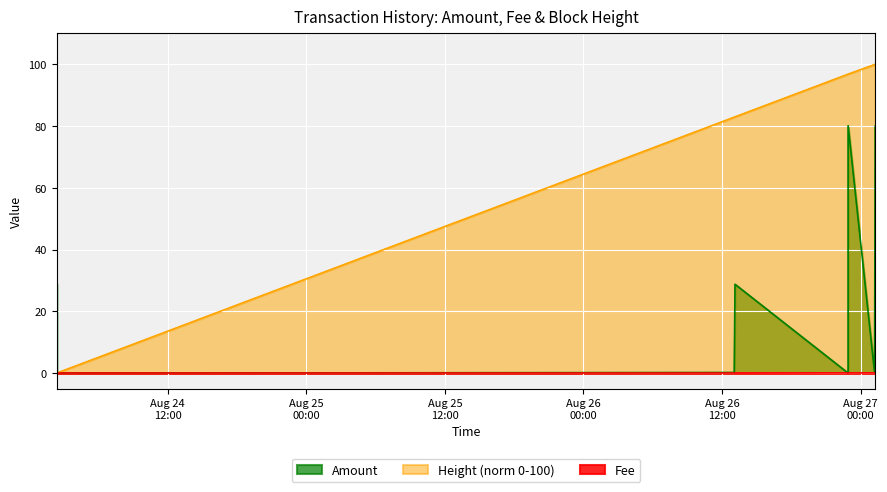

The Fee series shows 0.1 at 2022-08-24 02:23:04. True or false?

False